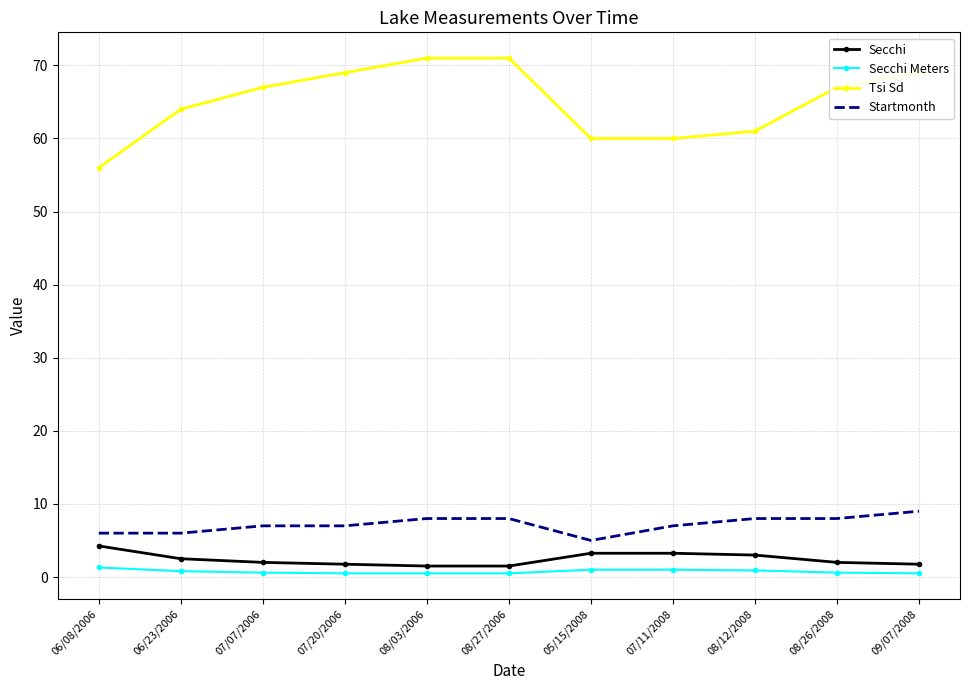

Rank the series at 09/07/2008 from highest to lowest value.

Tsi Sd, Startmonth, Secchi, Secchi Meters